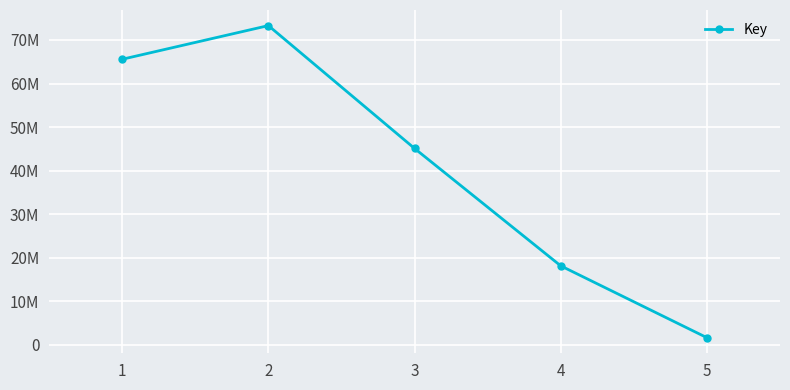

Is this an area chart (filled region under the line)?

No